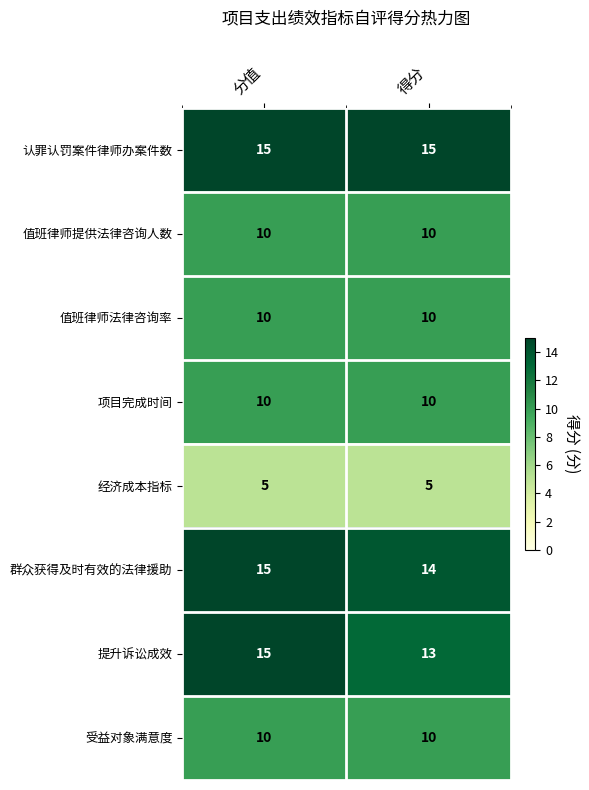

Is it true that 值班律师提供法律咨询人数 equals 14 at 得分?

False